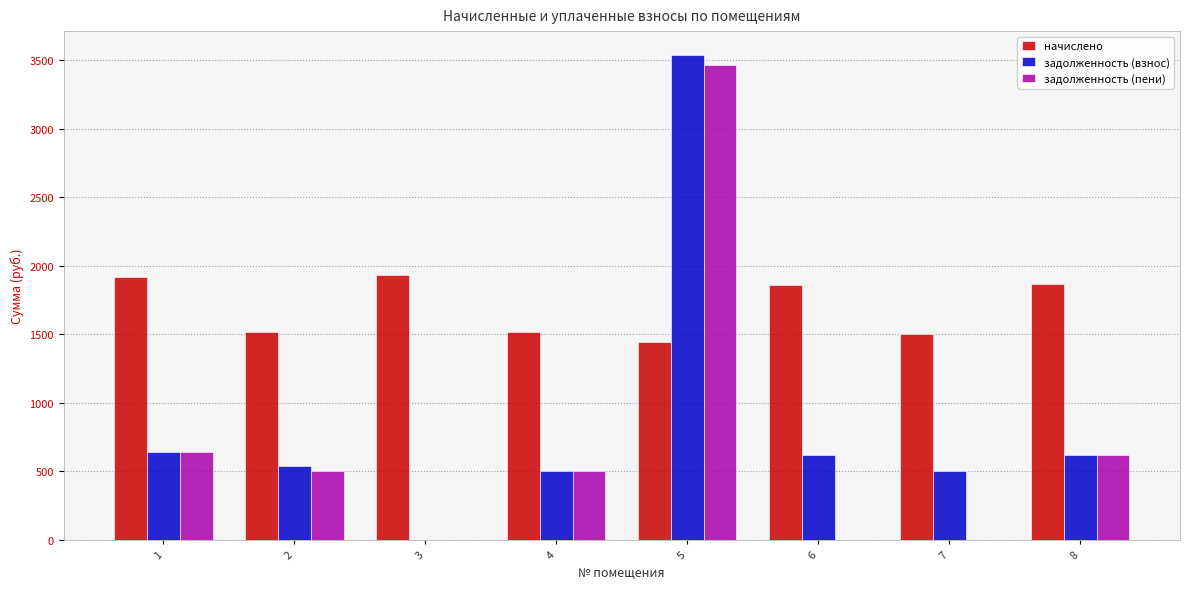

What is the maximum value shown in the chart?

3535.5